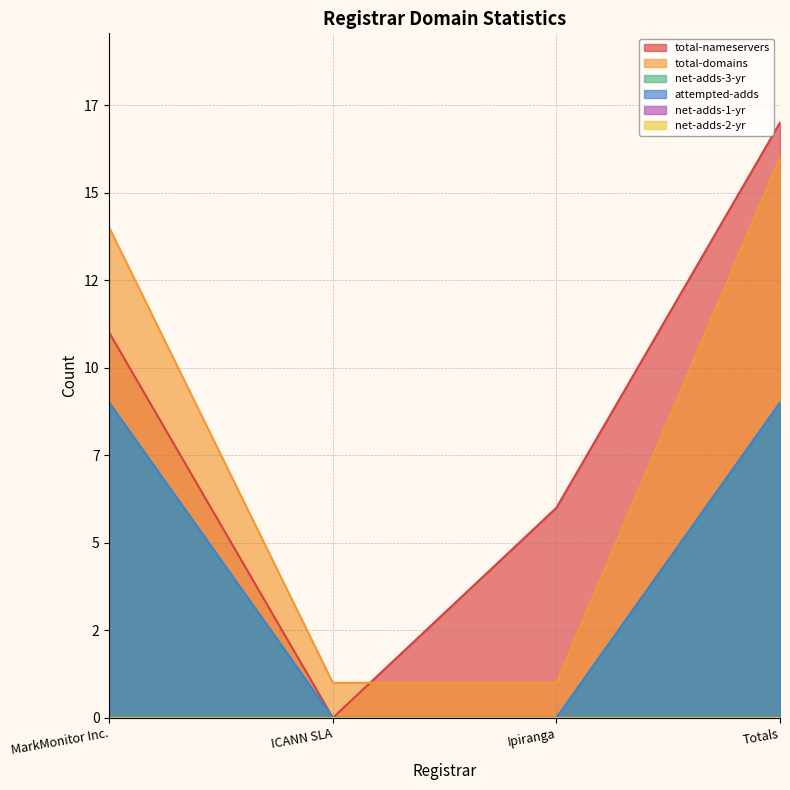

Reading left to right, list all the values displayed in this chart.

total-nameservers: 11	0	6	17
total-domains: 14	1	1	16
net-adds-3-yr: 9	0	0	9
attempted-adds: 9	0	0	9